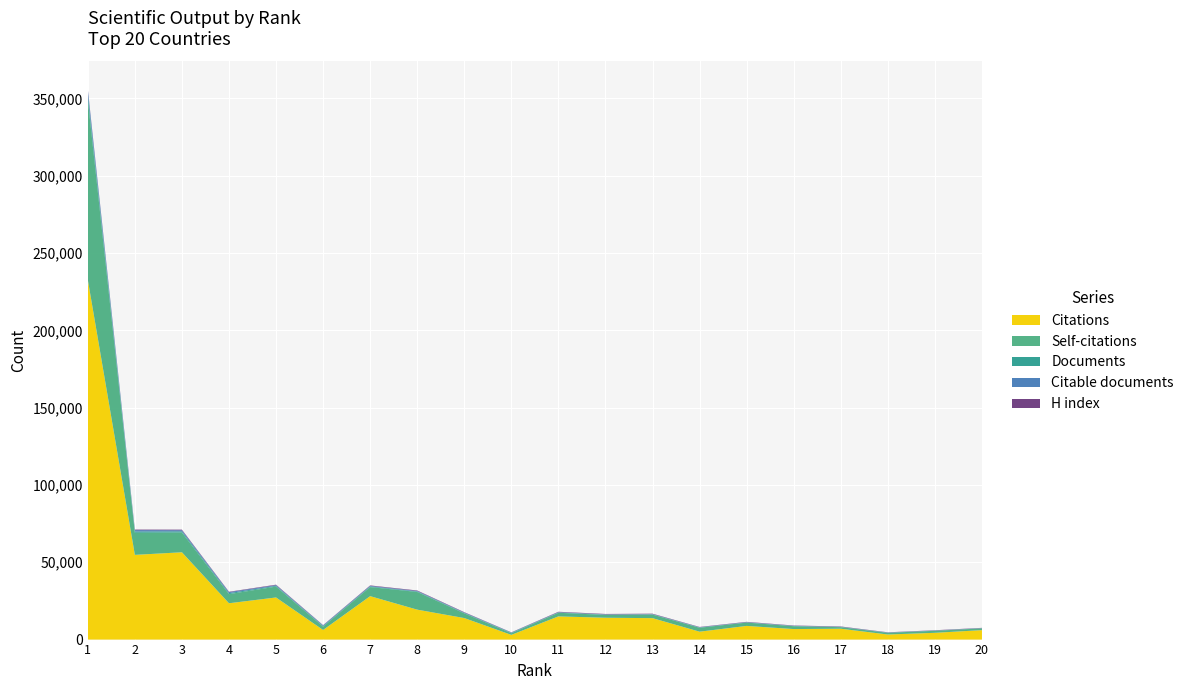

Reading left to right, extract all data points from this chart.

Citations: 232804	54792	56473	23498	27240	6210	28098	19363	13925	3044	15002	14130	13868	5112	8842	6804	7023	3286	4376	6108
Self-citations: 116551	14296	12770	5901	7040	2150	5865	11448	3029	1068	2332	1827	2283	2547	2148	1836	1008	1085	1312	1131
Documents: 3119	864	771	652	474	421	400	335	276	244	210	189	182	171	146	144	129	109	99	98
H index: 568	334	366	240	292	145	279	287	229	99	248	249	245	169	199	180	203	121	157	154
Citable documents: 3087	859	736	649	471	420	399	335	274	244	207	188	180	170	145	144	126	109	99	98